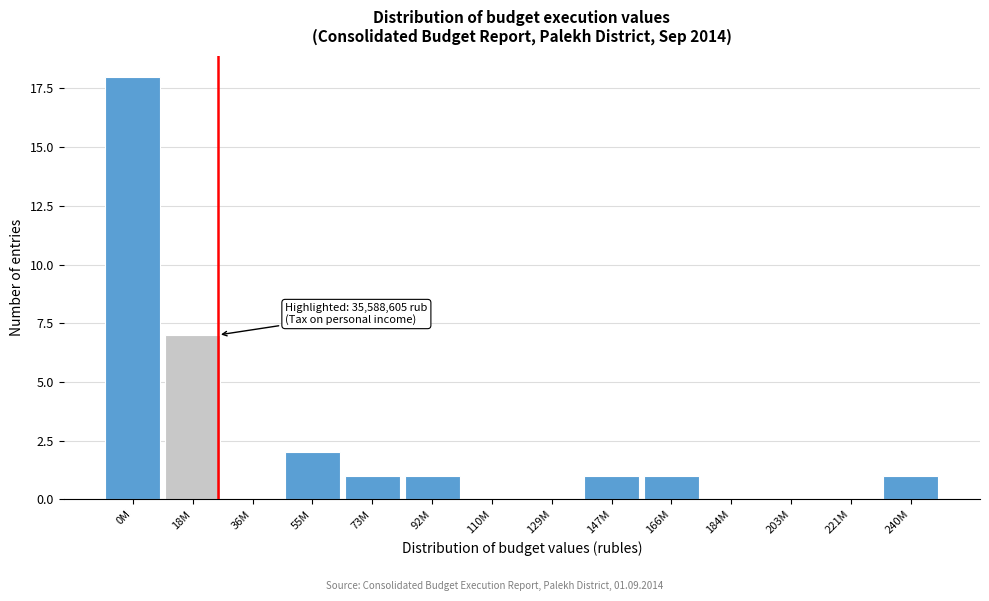

Reading right to left, transcribe all the data shown in this chart.

240M=1	221M=0	203M=0	184M=0	166M=1	147M=1	129M=0	110M=0	92M=1	73M=1	55M=2	36M=0	18M=7	0M=18